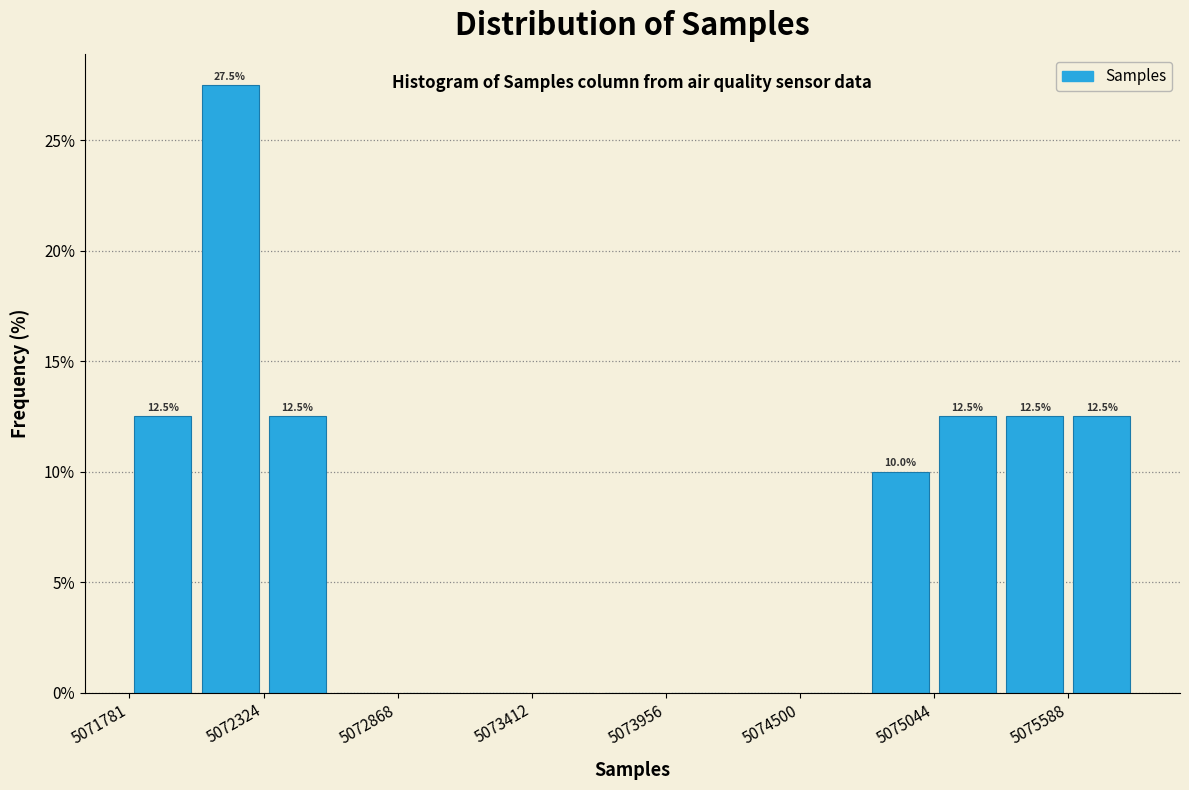

Read against the x-axis, roughly where is the centre of the tallest bar?

5072200